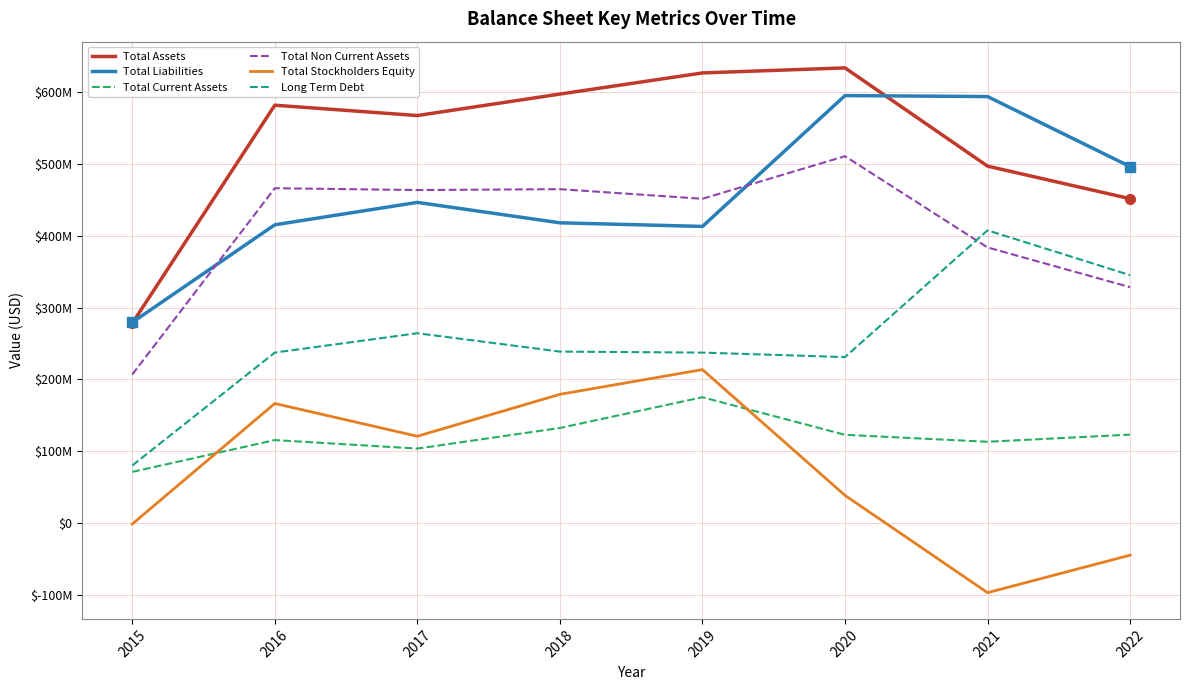

Rank the series at 2022 from highest to lowest value.

Total Liabilities, Total Assets, Long Term Debt, Total Non Current Assets, Total Current Assets, Total Stockholders Equity